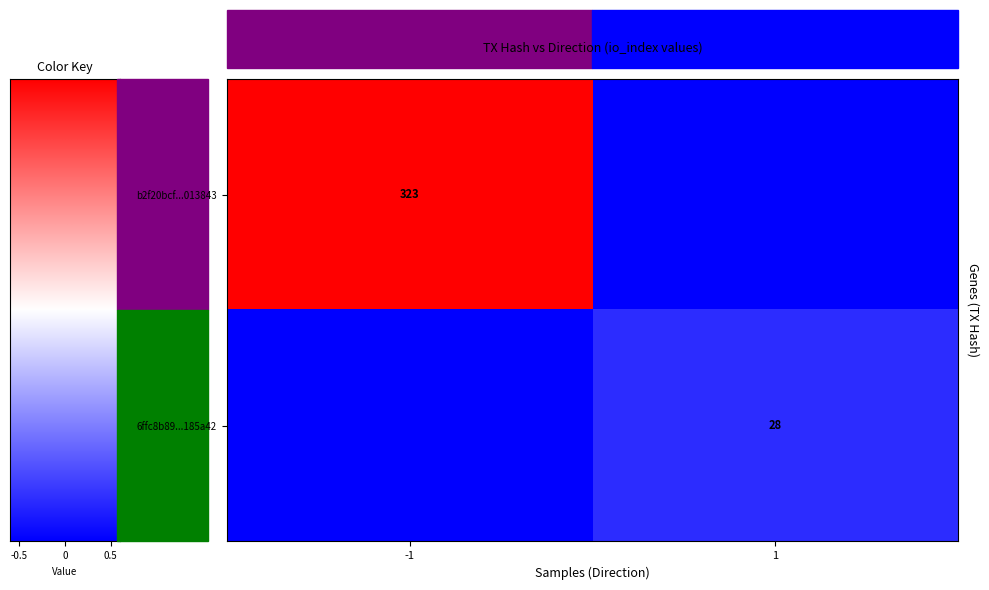

The value of 6ffc8b89...185a42 at 1 is 28. True or false?

True